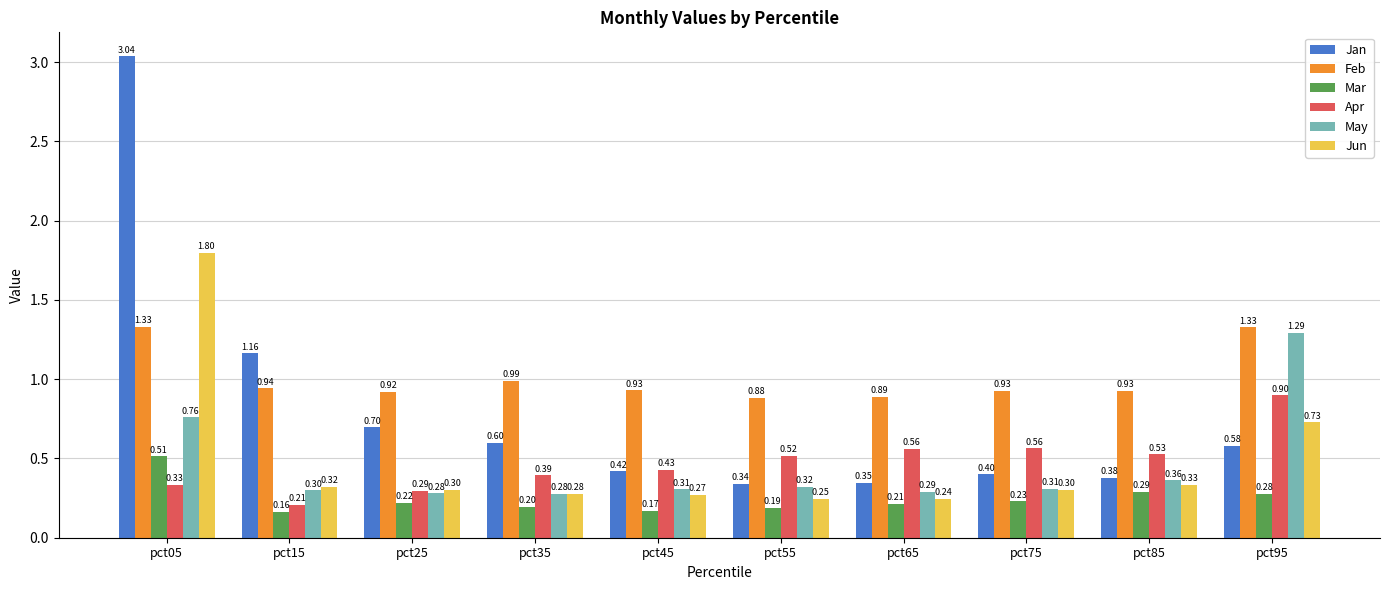

True or false: Jun has a value of 0.1 at pct25.

False